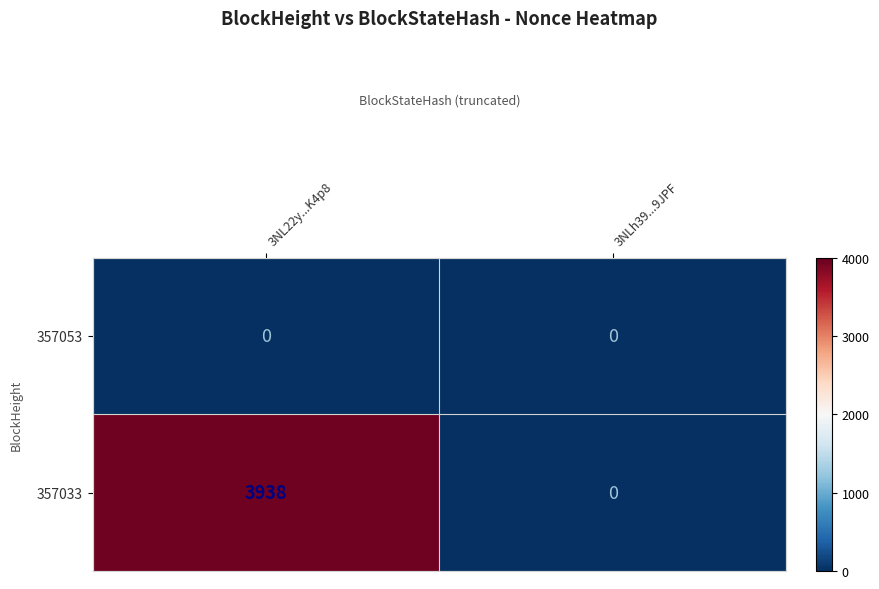

At which category does the chart reach its peak across all series?

3NL22y...K4p8